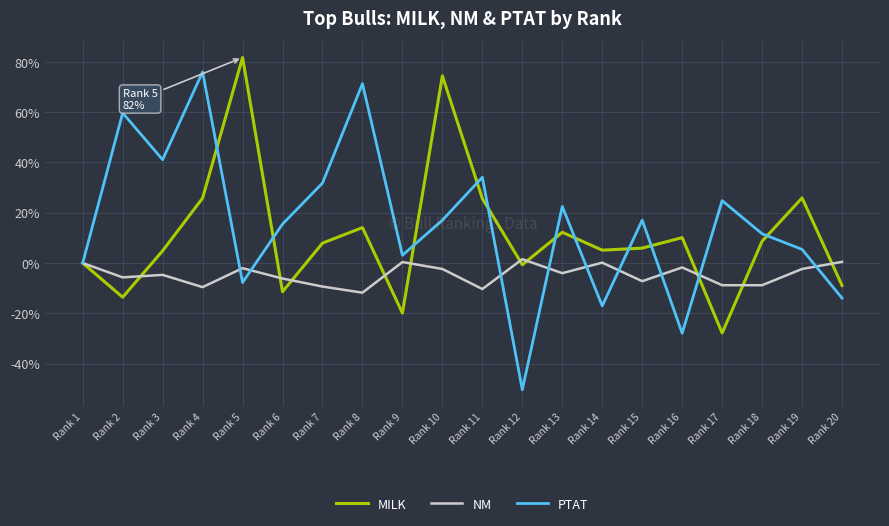

Is the value of MILK at Rank 16 greater than the value of NM at Rank 3?

Yes